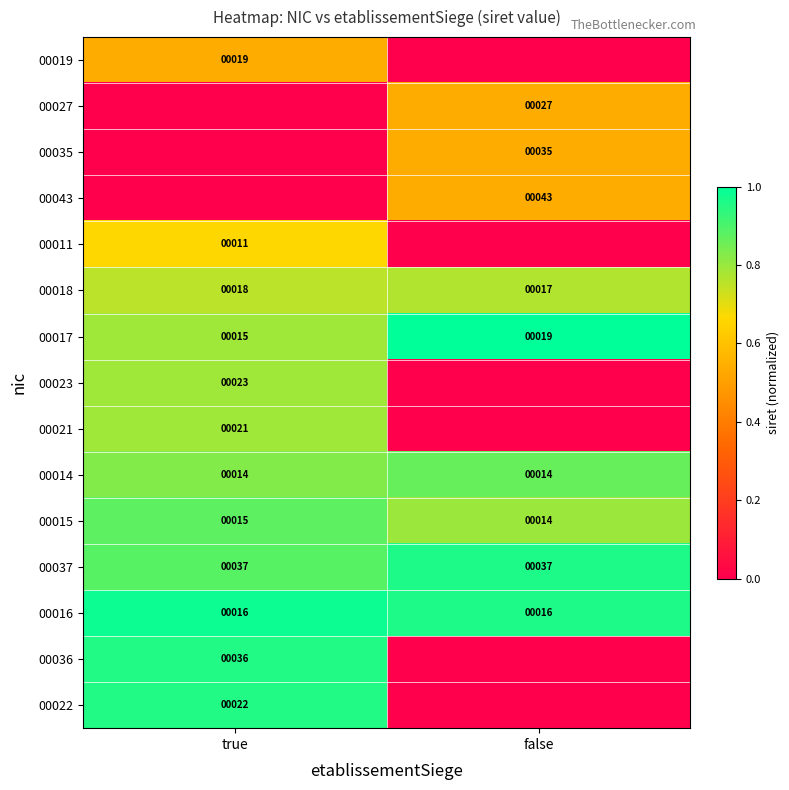

The 00018 series shows 18 at true. True or false?

True